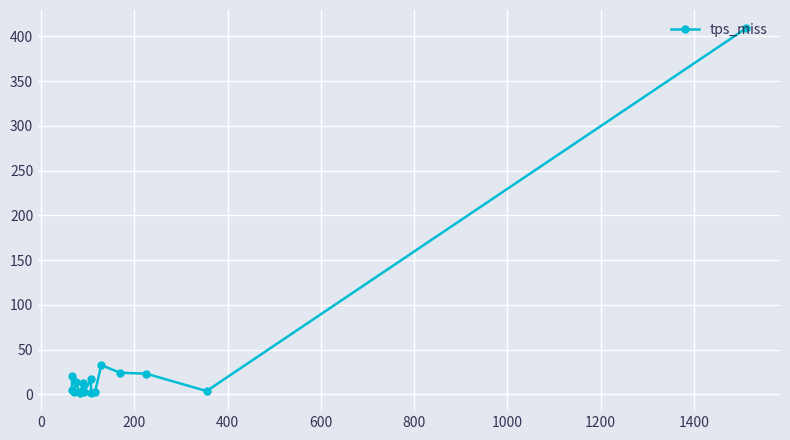

How many lines are shown in the chart?

1